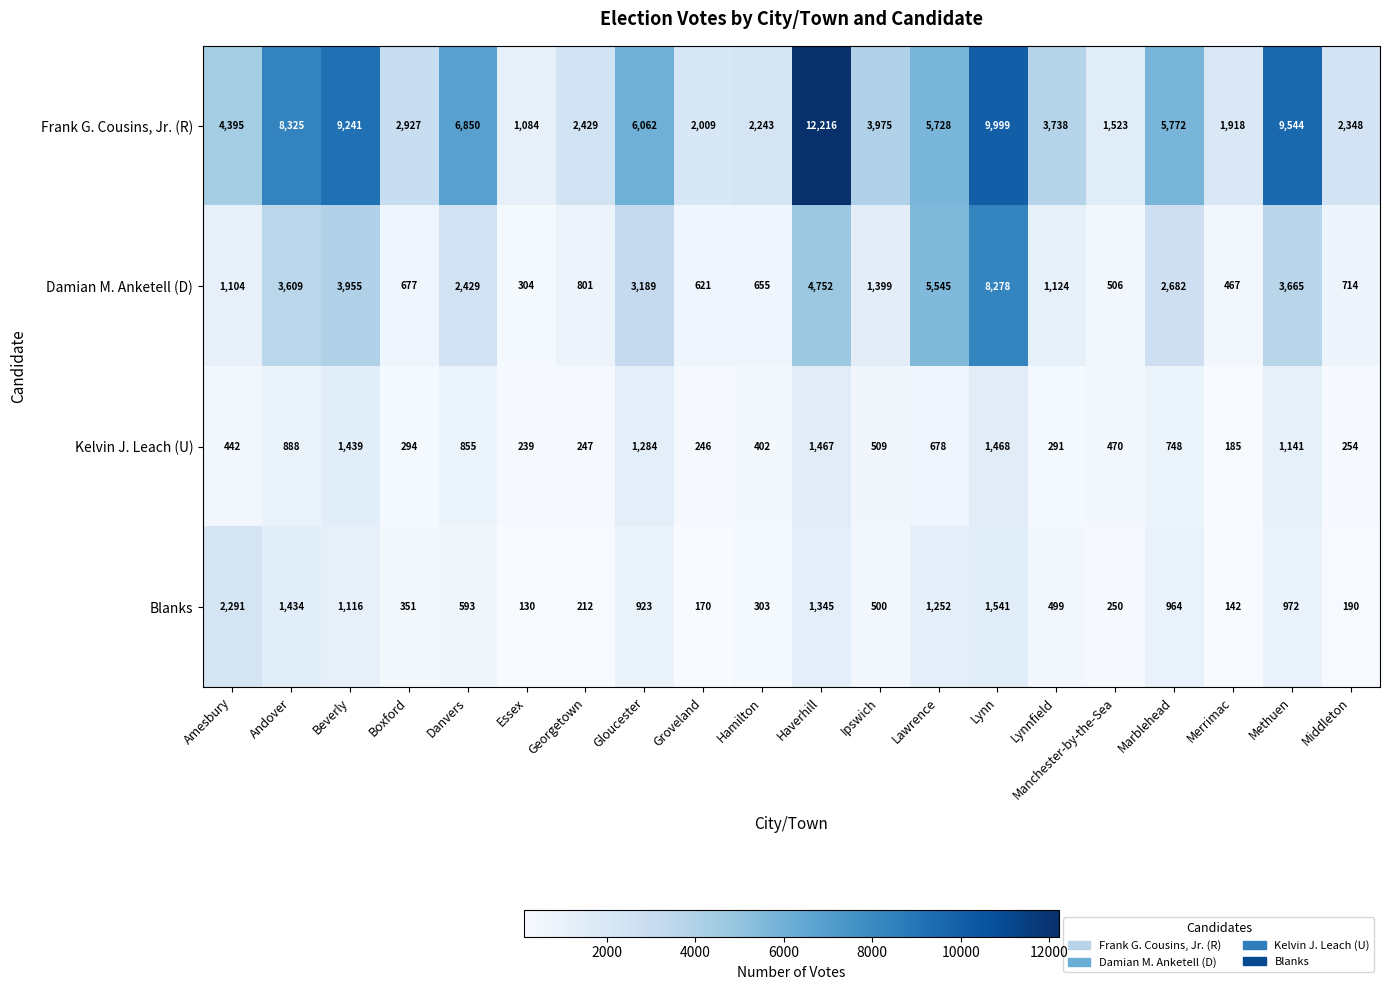

What is the spread (max minus min) of values at Andover?

7437